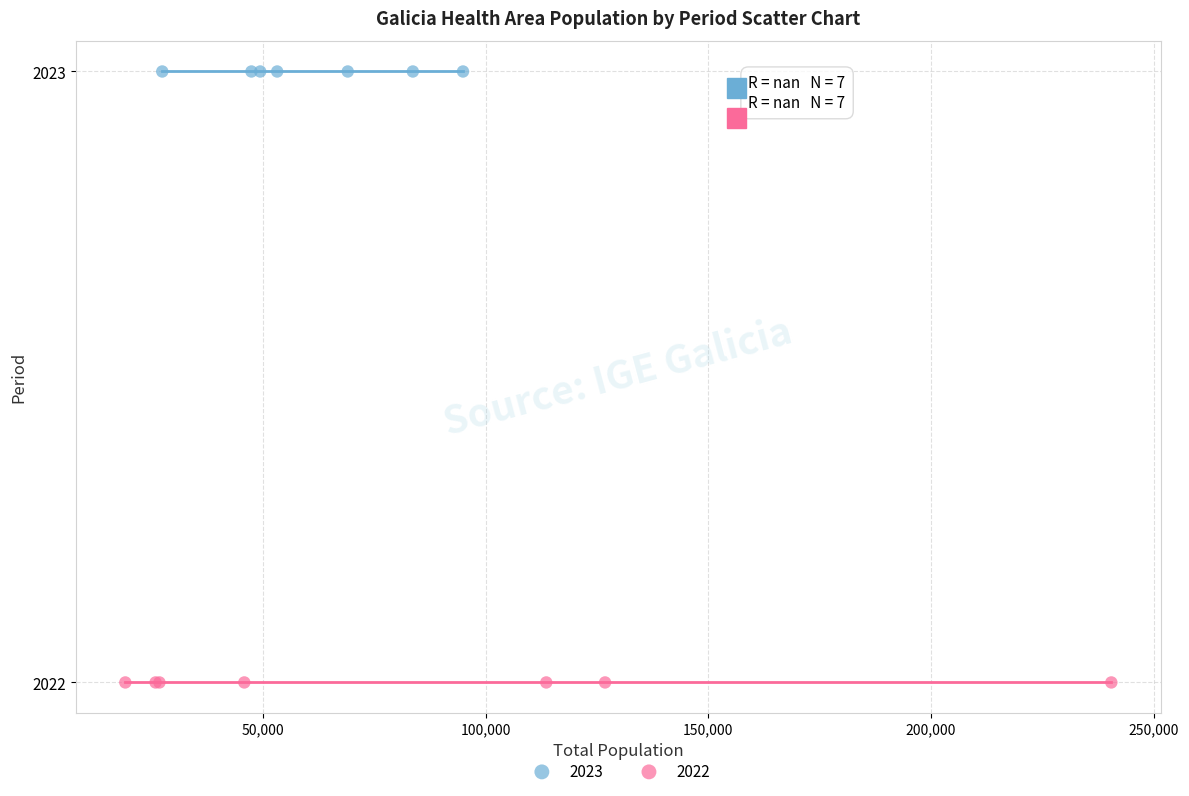

Which series reaches the maximum Y coordinate?

2023